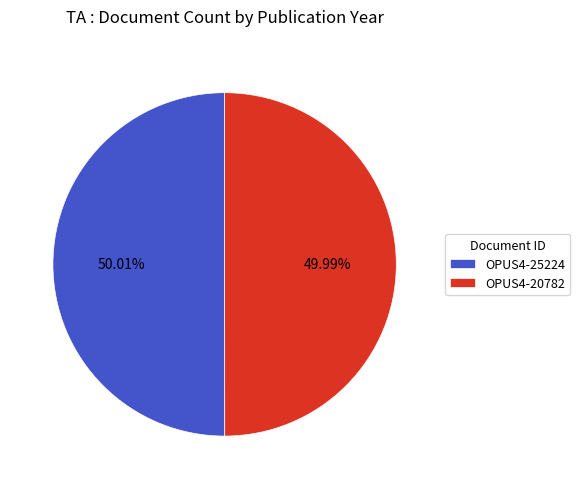

Is the sum of OPUS4-20782 and OPUS4-25224 greater than half?

Yes